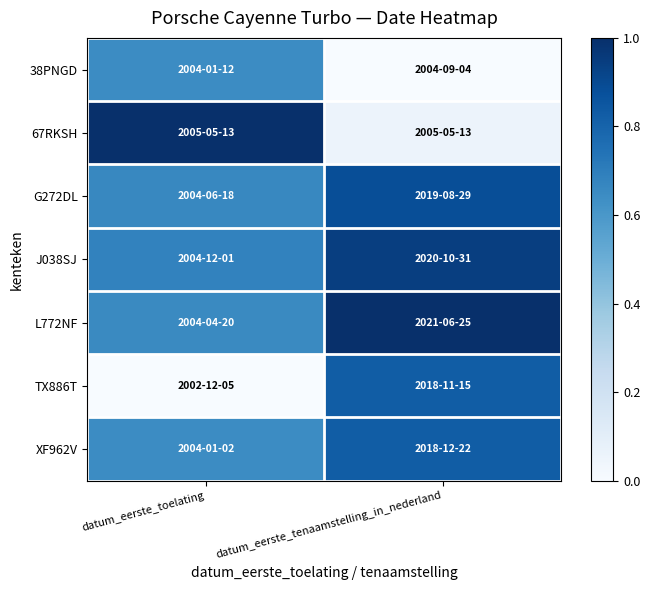

Reading left to right, what are all the values shown in this chart?

38PNGD: datum_eerste_toelating=0.6	datum_eerste_tenaamstelling_in_nederland=0.0
67RKSH: datum_eerste_toelating=1.0	datum_eerste_tenaamstelling_in_nederland=0.1
G272DL: datum_eerste_toelating=0.7	datum_eerste_tenaamstelling_in_nederland=0.9
J038SJ: datum_eerste_toelating=0.7	datum_eerste_tenaamstelling_in_nederland=0.9
L772NF: datum_eerste_toelating=0.7	datum_eerste_tenaamstelling_in_nederland=1.0
TX886T: datum_eerste_toelating=0.0	datum_eerste_tenaamstelling_in_nederland=0.8
XF962V: datum_eerste_toelating=0.6	datum_eerste_tenaamstelling_in_nederland=0.8